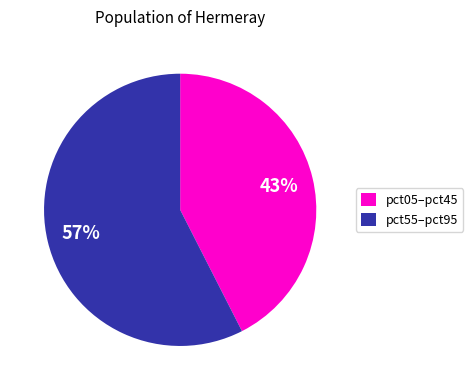

Which category has the biggest portion of the pie?

pct55–pct95